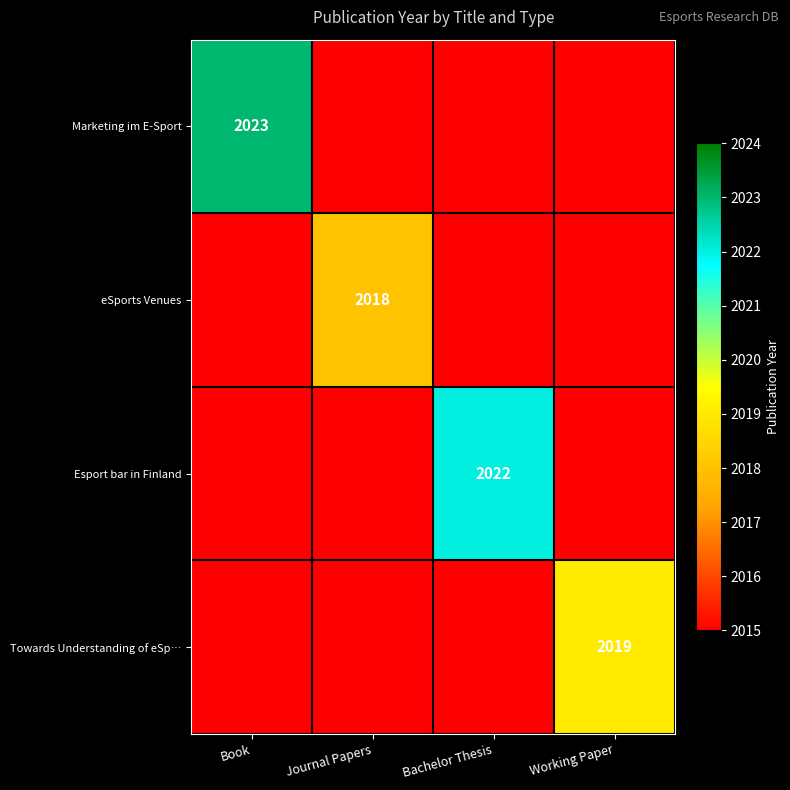

True or false: Marketing im E-Sport has a value of 2958 at Book.

False